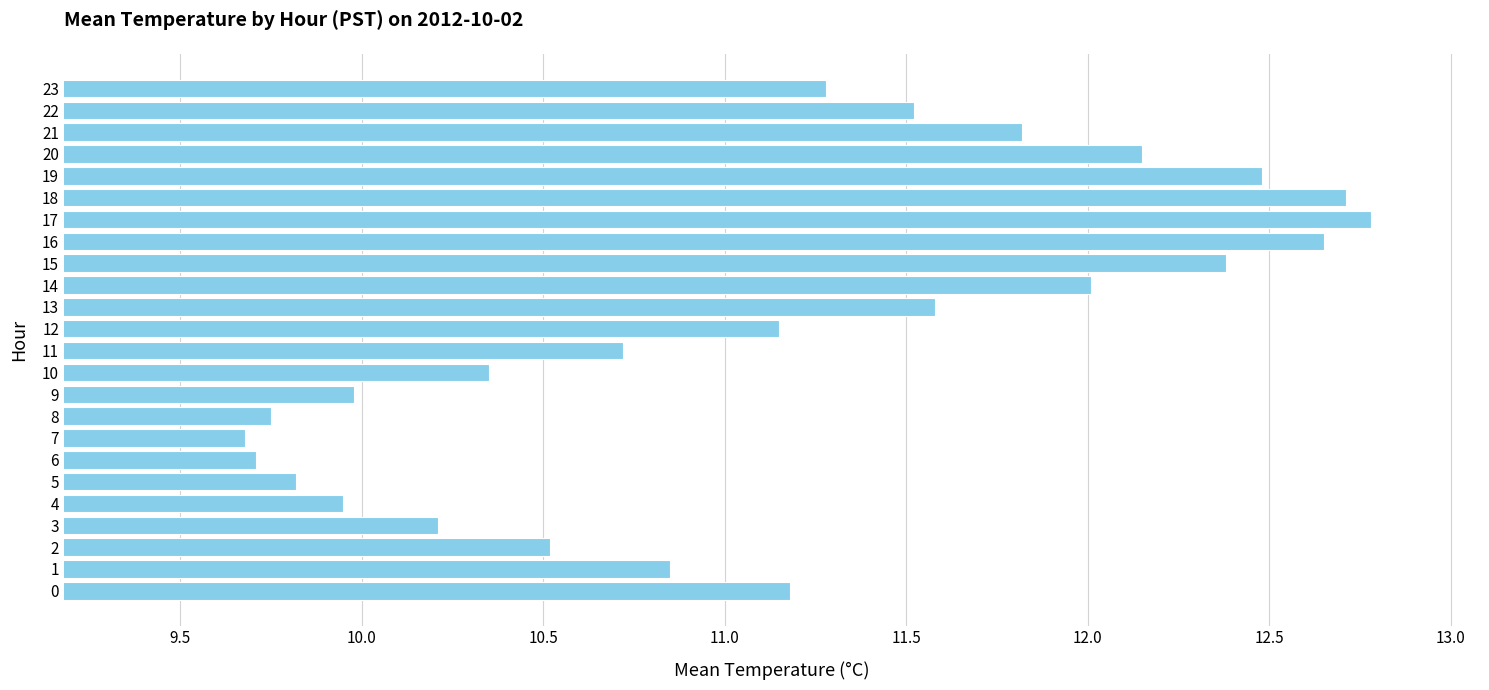

Approximately how many times larger is the value at 1 compared to 23?

1.0